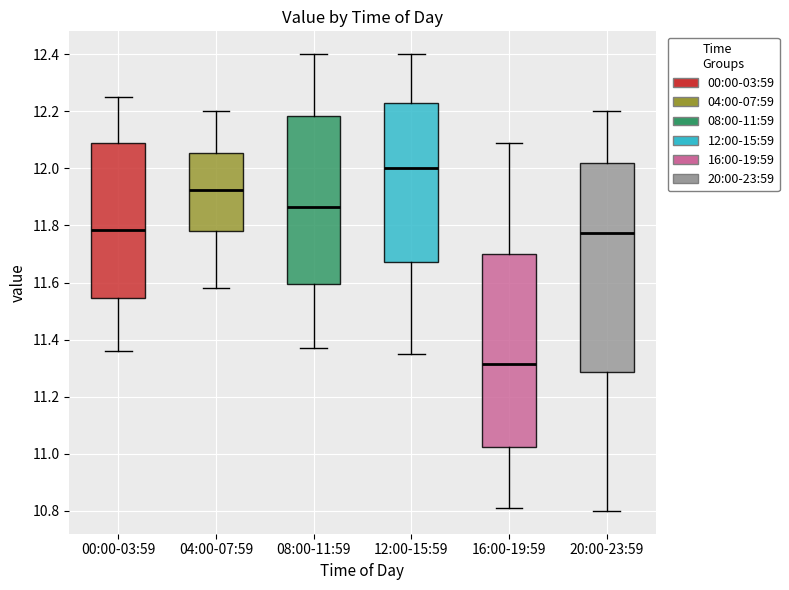

Reading left to right, read every box against the y-axis: the position of its median line, the range the box covers, and the ends of its whiskers. The values are not printed on the chart, so give them approximately, as read against the axis.

00:00-03:59: median 11.78, box 11.54 to 12.10, whiskers 11.36 to 12.26
04:00-07:59: median 11.92, box 11.78 to 12.06, whiskers 11.58 to 12.20
08:00-11:59: median 11.86, box 11.60 to 12.18, whiskers 11.38 to 12.40
12:00-15:59: median 12.00, box 11.68 to 12.22, whiskers 11.36 to 12.40
16:00-19:59: median 11.32, box 11.02 to 11.70, whiskers 10.82 to 12.10
20:00-23:59: median 11.78, box 11.28 to 12.02, whiskers 10.80 to 12.20